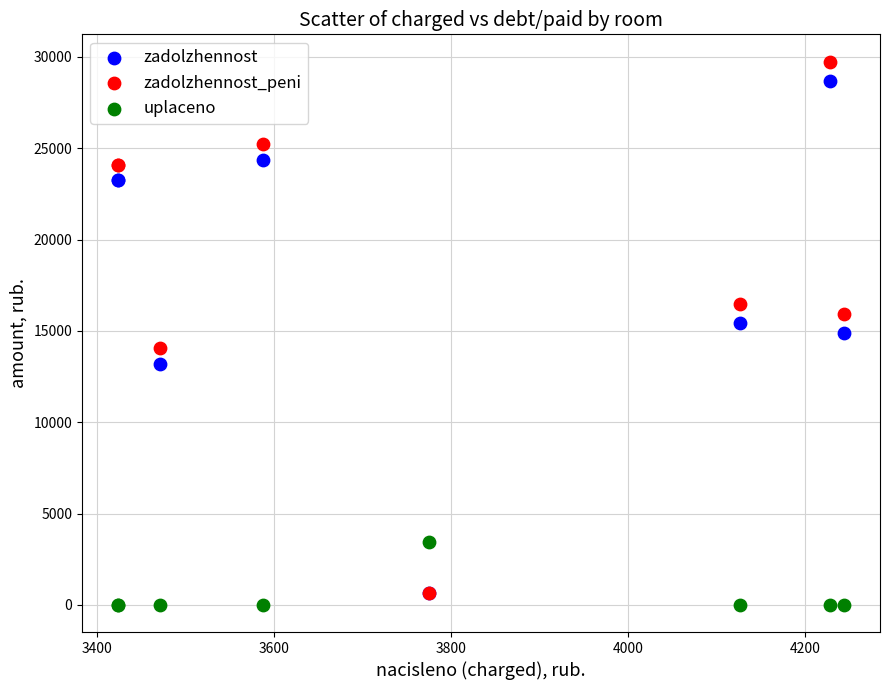

Which series reaches the minimum Y coordinate?

uplaceno